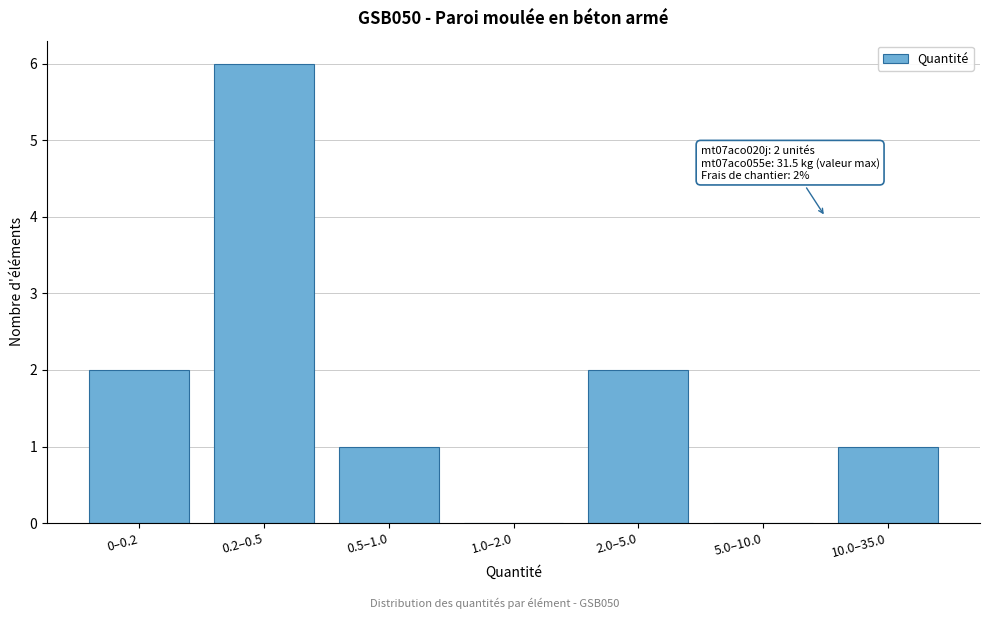

Reading left to right, transcribe all the data shown in this chart.

0–0.2=2	0.2–0.5=6	0.5–1.0=1	1.0–2.0=0	2.0–5.0=2	5.0–10.0=0	10.0–35.0=1